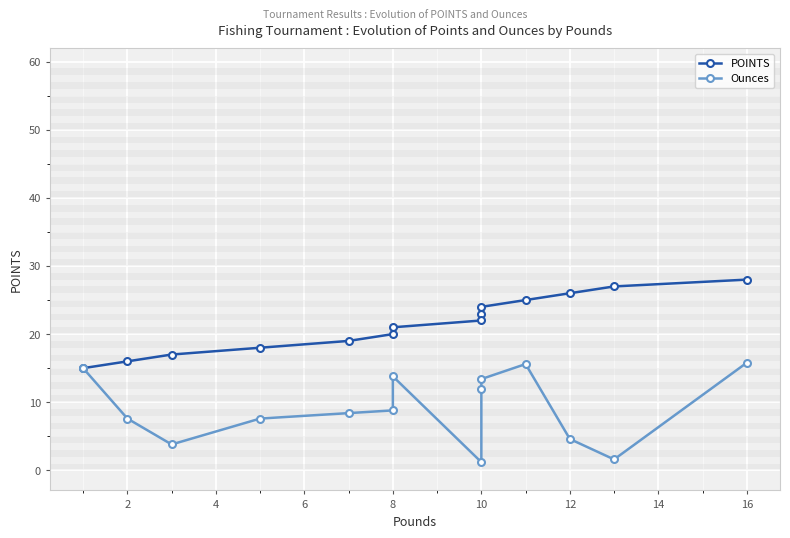

At 10, list the series in order from smallest to largest.

Ounces, POINTS